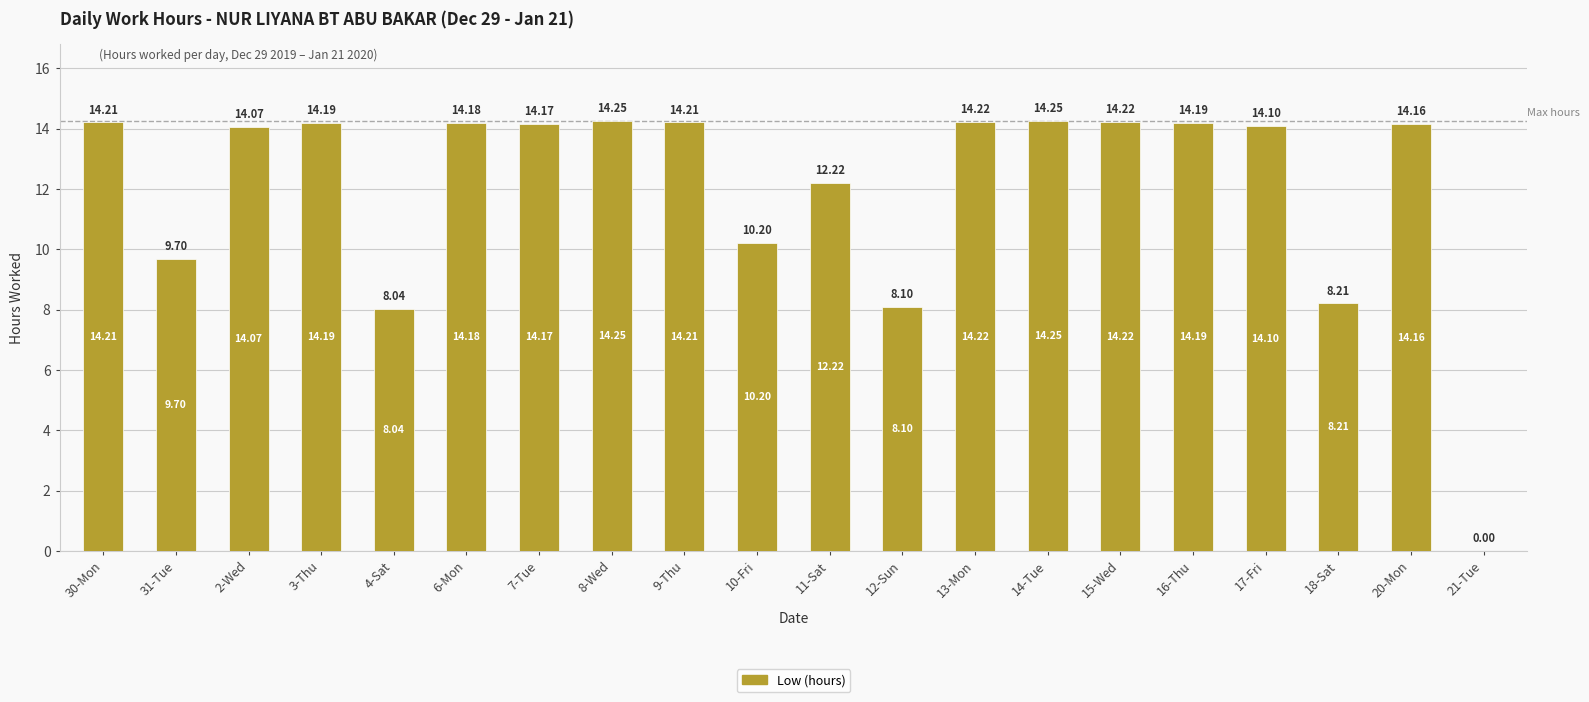

What is the sum of the values at 4-Sat and 31-Tue?

17.7